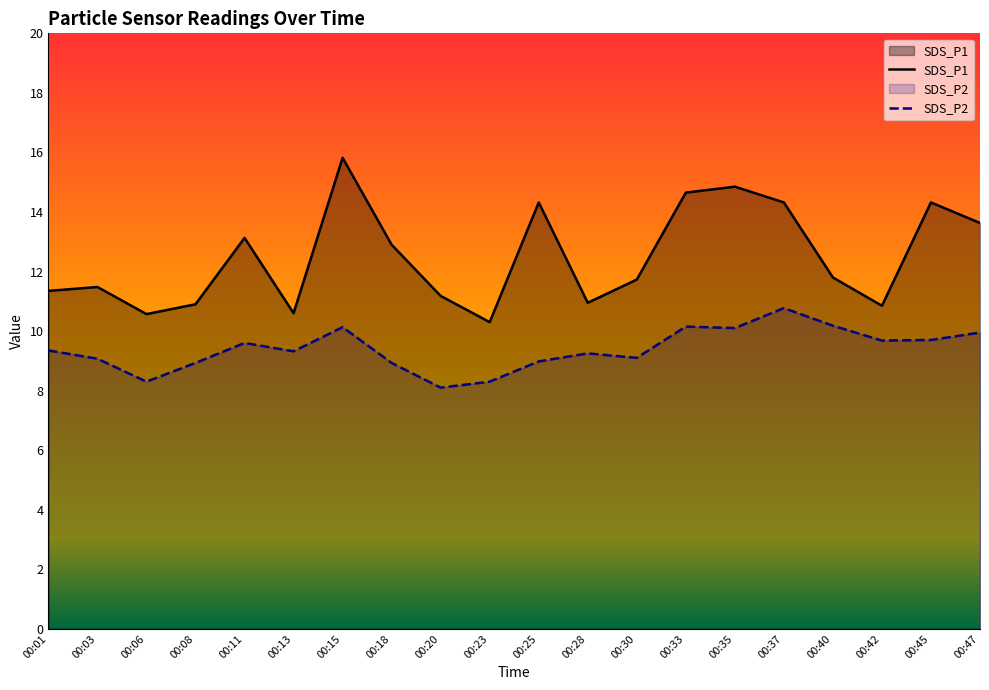

Count the number of categories in the chart.

20